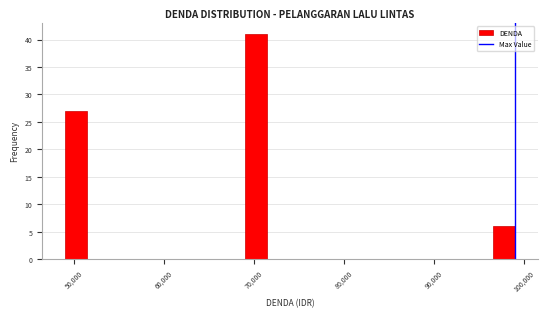

Read against the x-axis, roughly where is the centre of the tallest bar?

70000